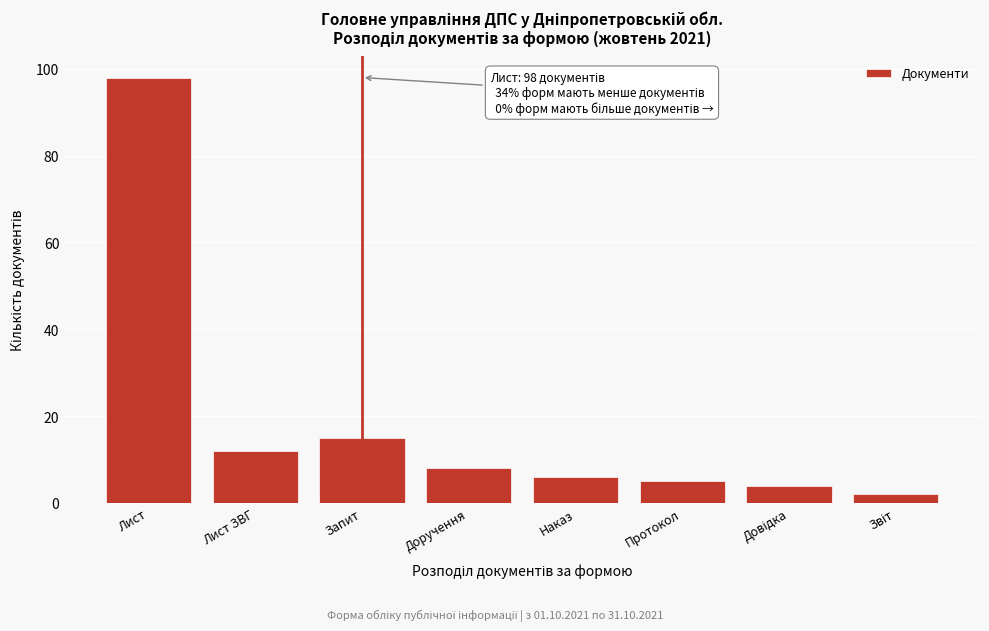

Reading left to right, list all the values displayed in this chart.

98	12	15	8	6	5	4	2